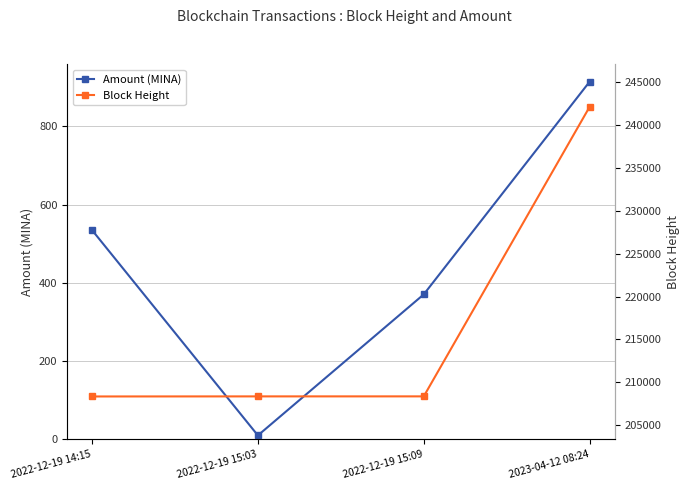

What is the difference between the maximum and minimum values in the Amount (MINA) series?

904.6